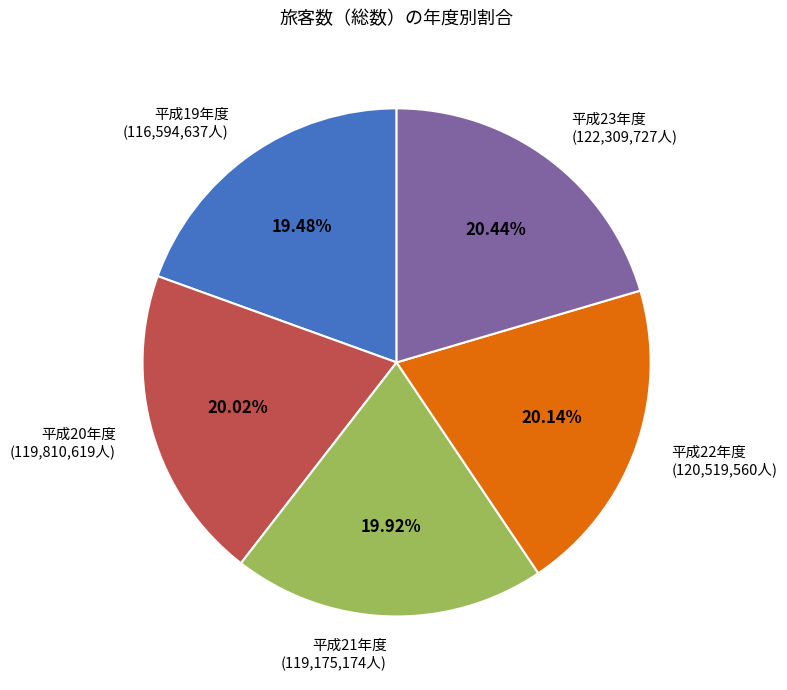

Which has a higher value, 平成21年度 or 平成23年度?

平成23年度